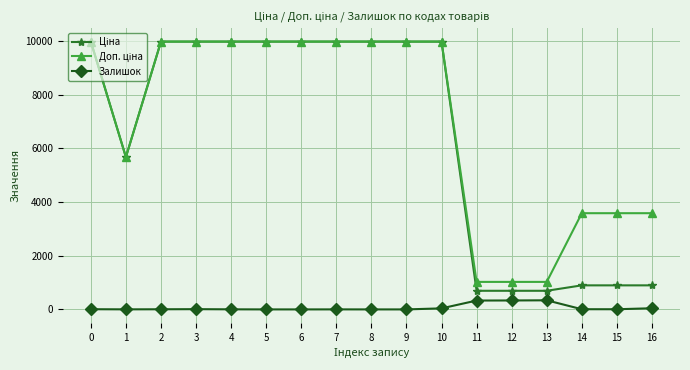

What is the spread (max minus min) of values at 6?

9975.0